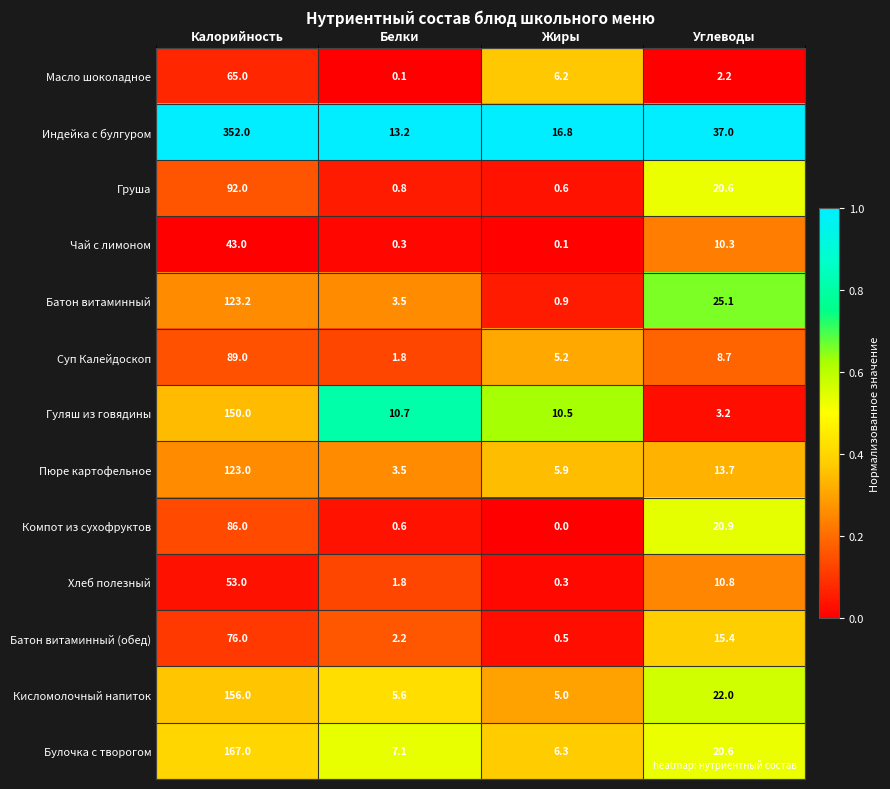

Is it true that Суп Калейдоскоп equals 8.7 at Углеводы?

True